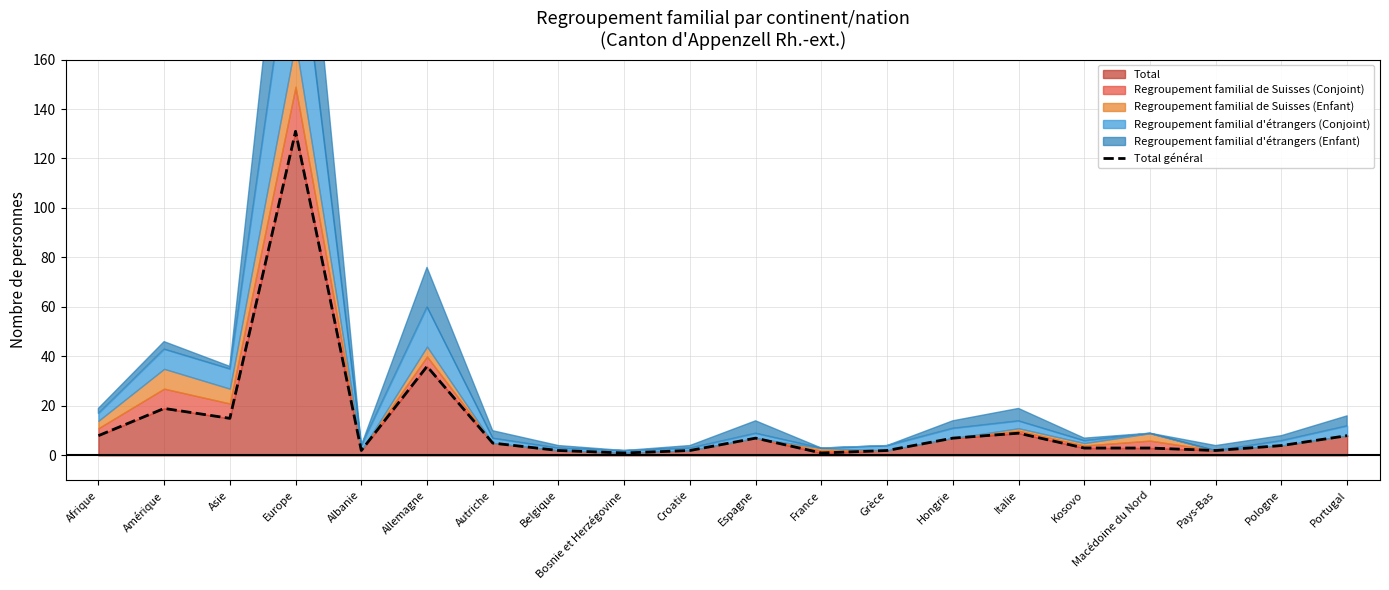

What is the minimum value shown in the chart?

1